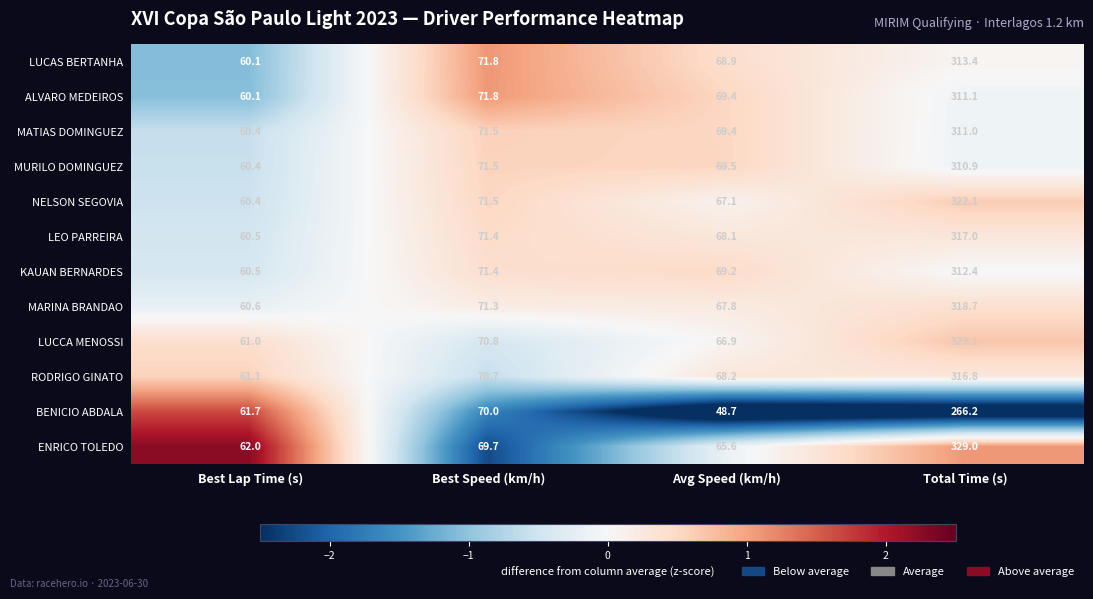

Rank the categories by ALVARO MEDEIROS value from lowest to highest.

Best Lap Time (s), Avg Speed (km/h), Best Speed (km/h), Total Time (s)